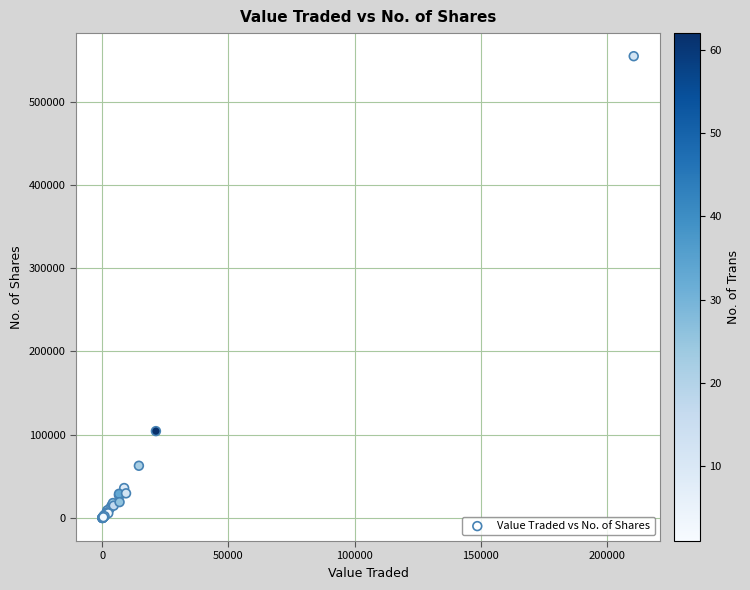

What Y value in the scatter plot is closest to 277290?

104323